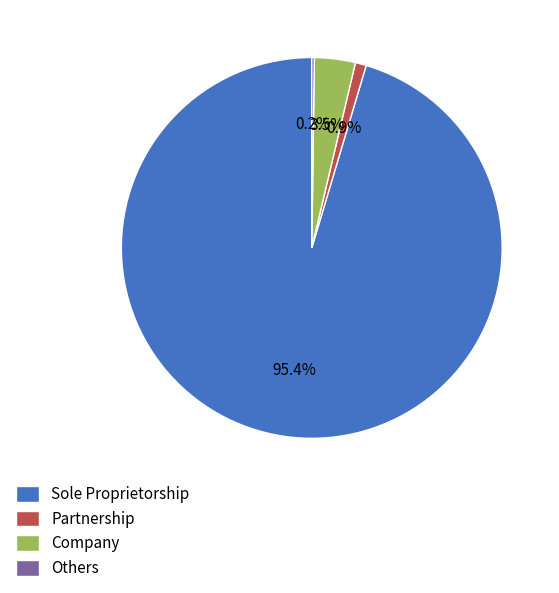

Which slice is the largest?

Sole Proprietorship